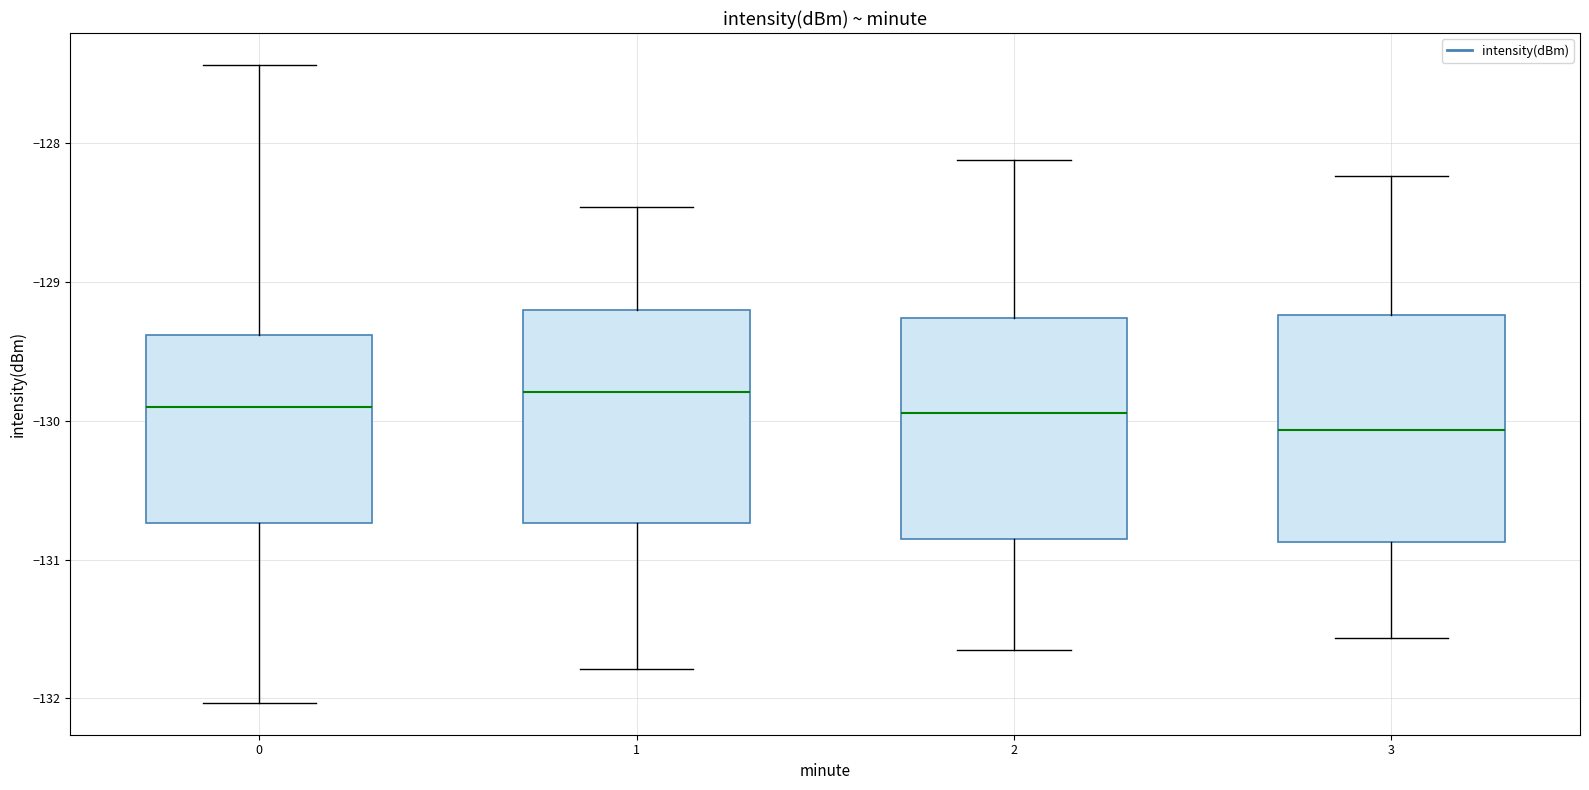

Where is the upper edge of the box at x = 2 on the y-axis? The values are not printed on the chart, so give them approximately, as read against the axis.

-129.3